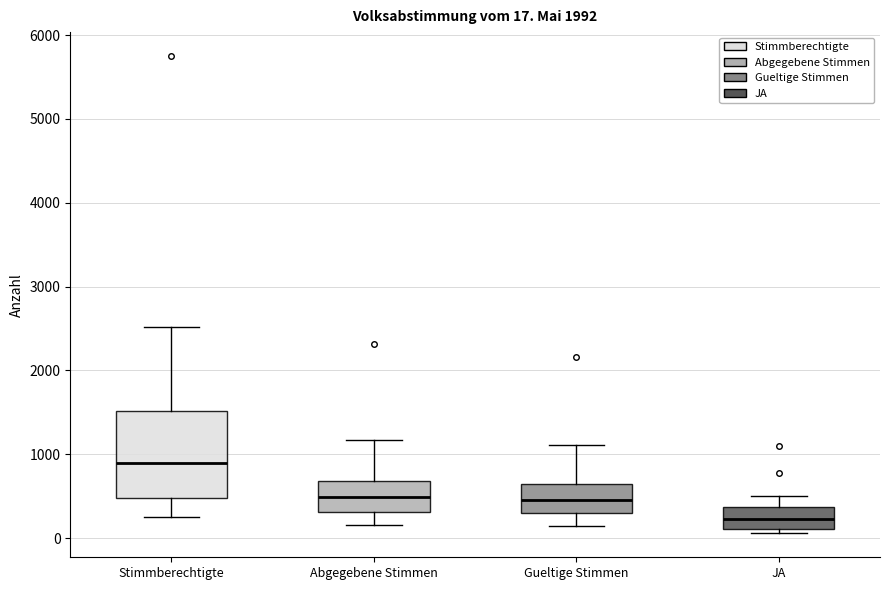

Which box's median line is the highest?

Stimmberechtigte